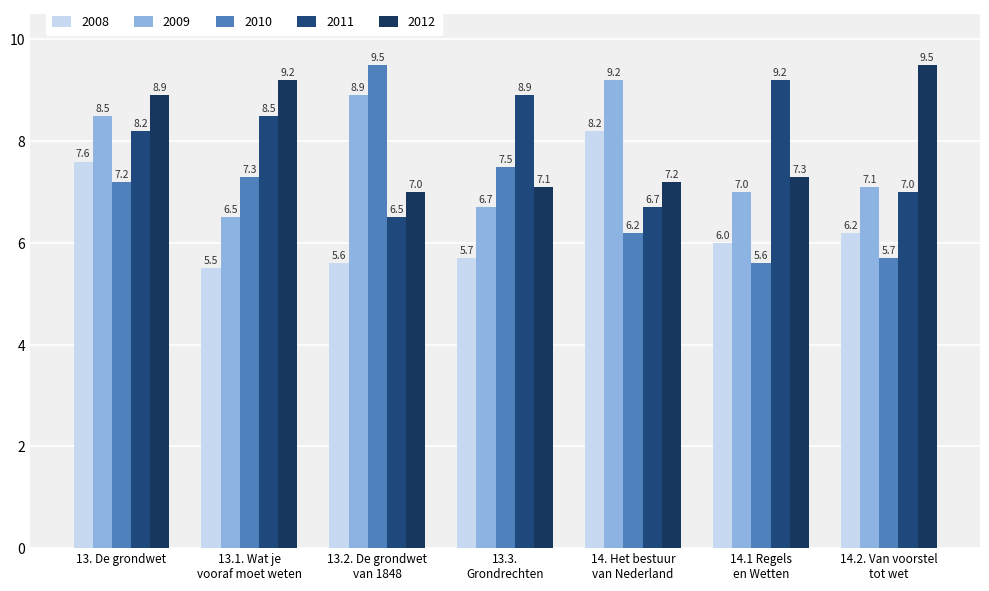

At which label does 2012 reach its minimum?

13.2. De grondwet
van 1848